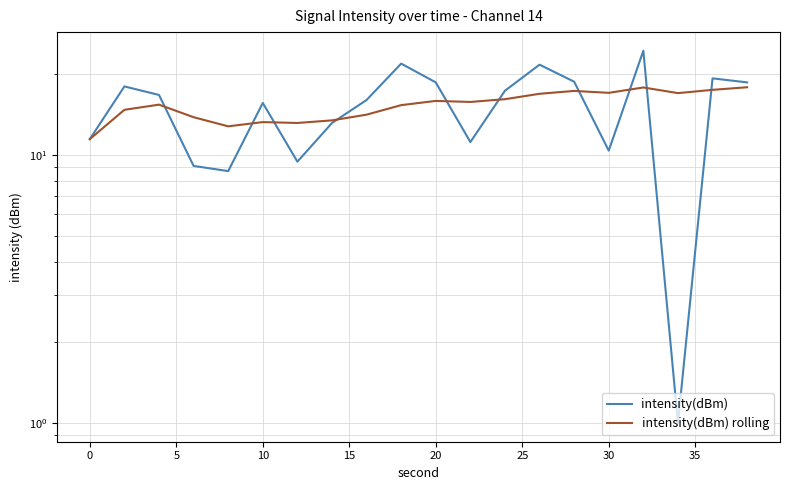

Reading left to right, list all the values displayed in this chart.

intensity(dBm): 11.4	18.0	16.7	9.1	8.7	15.6	9.4	13.1	16.0	21.9	18.6	11.2	17.3	21.7	18.7	10.4	24.4	1.0	19.3	18.6
intensity(dBm) rolling: 11.4	14.7	15.4	13.8	12.8	13.2	13.1	13.4	14.1	15.3	15.9	15.7	16.1	16.9	17.3	17.0	17.8	17.0	17.5	17.9